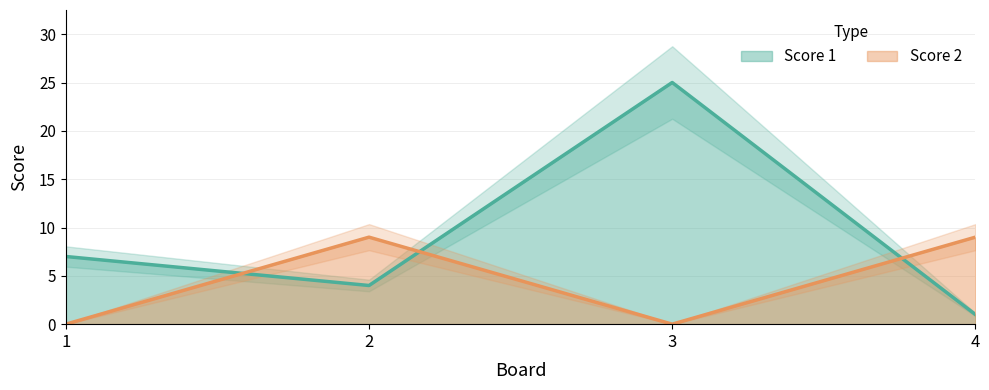

Reading left to right, what are all the values shown in this chart?

Score 1: 7	4	25	1
Score 2: 0	9	0	9